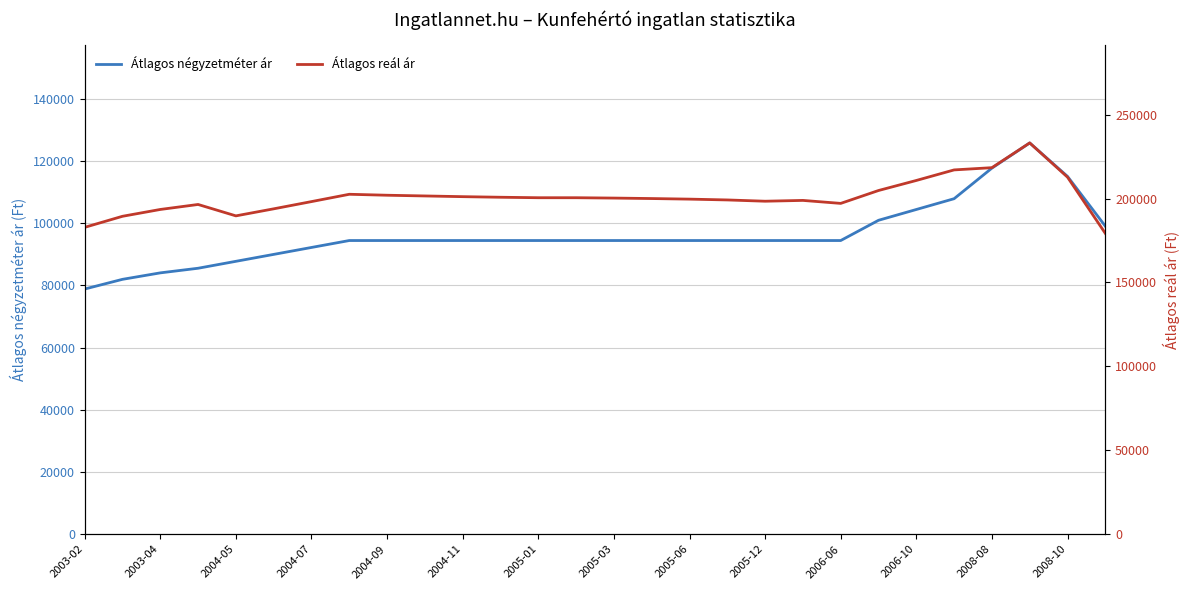

True or false: Átlagos négyzetméter ár has more than 0 interior local peaks.

True